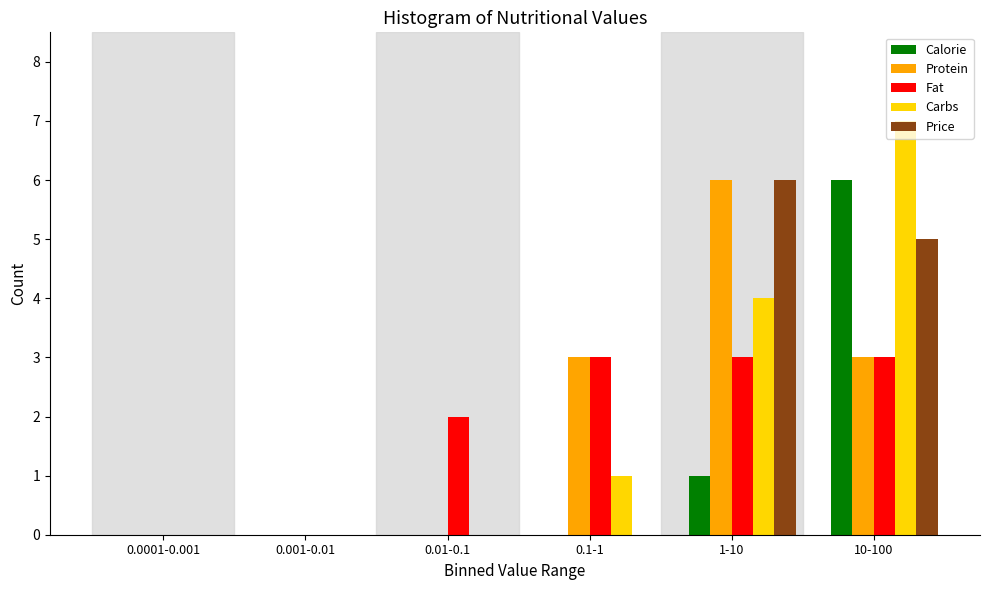

Reading right to left, transcribe all the data shown in this chart.

Calorie: 10-100=6	1-10=1	0.1-1=0	0.01-0.1=0	0.001-0.01=0	0.0001-0.001=0
Protein: 10-100=3	1-10=6	0.1-1=3	0.01-0.1=0	0.001-0.01=0	0.0001-0.001=0
Fat: 10-100=3	1-10=3	0.1-1=3	0.01-0.1=2	0.001-0.01=0	0.0001-0.001=0
Carbs: 10-100=7	1-10=4	0.1-1=1	0.01-0.1=0	0.001-0.01=0	0.0001-0.001=0
Price: 10-100=5	1-10=6	0.1-1=0	0.01-0.1=0	0.001-0.01=0	0.0001-0.001=0